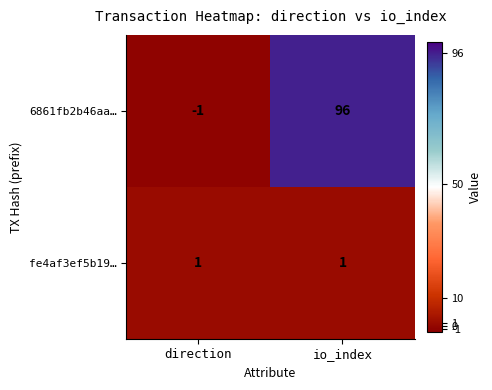

Rank the series at direction from highest to lowest value.

fe4af3ef5b19…, 6861fb2b46aa…